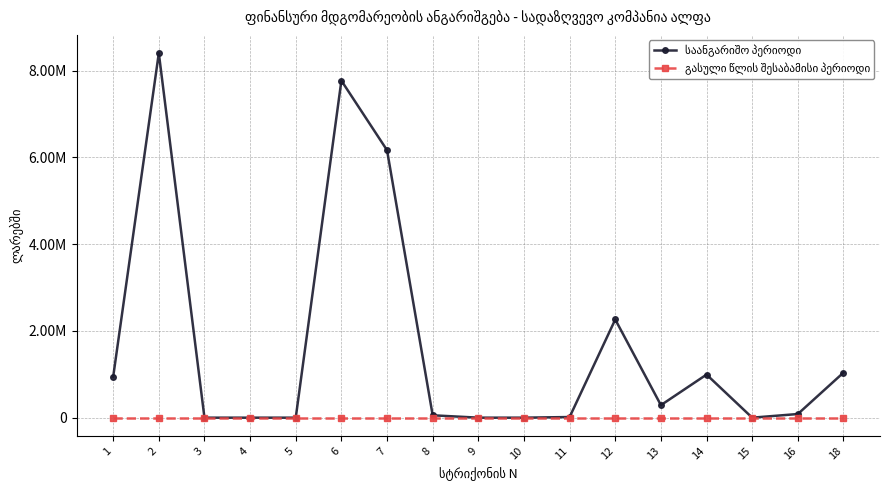

Between 15 and 14, which is larger?

14